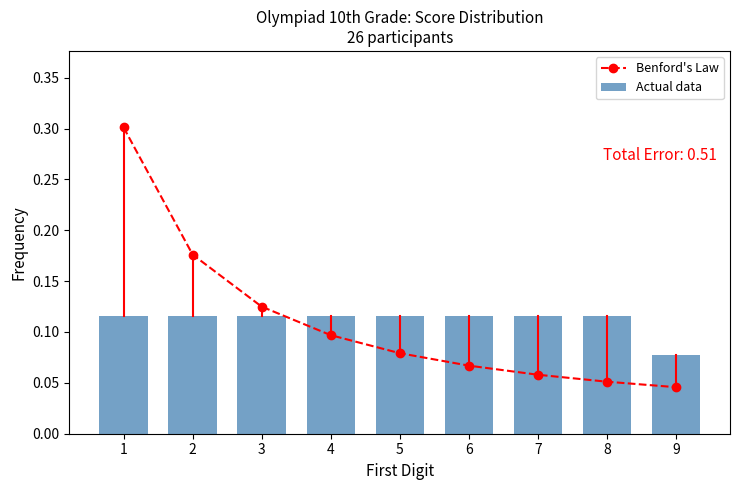

What is the value of the Benford's Law bar at the 5th from the left?

0.1